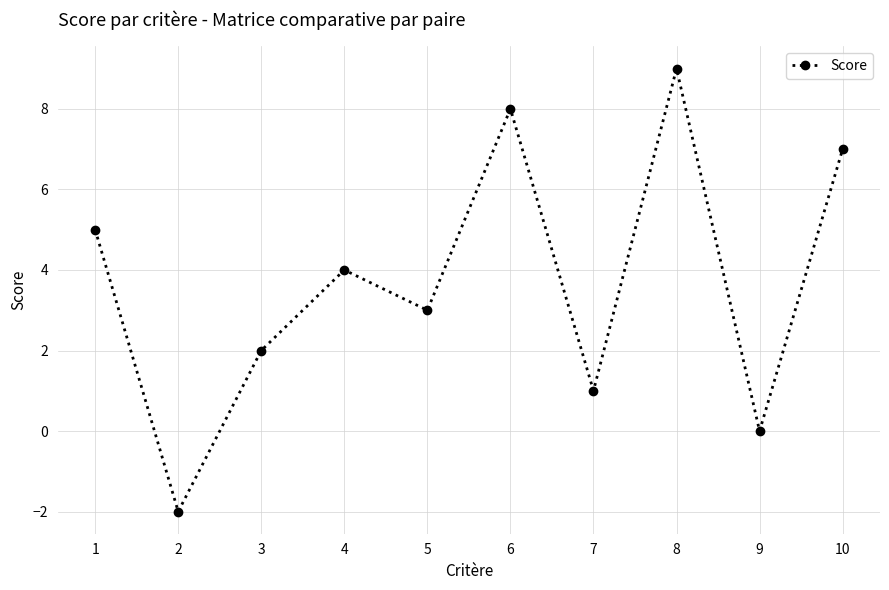

At which label is the value closest to 3?

5